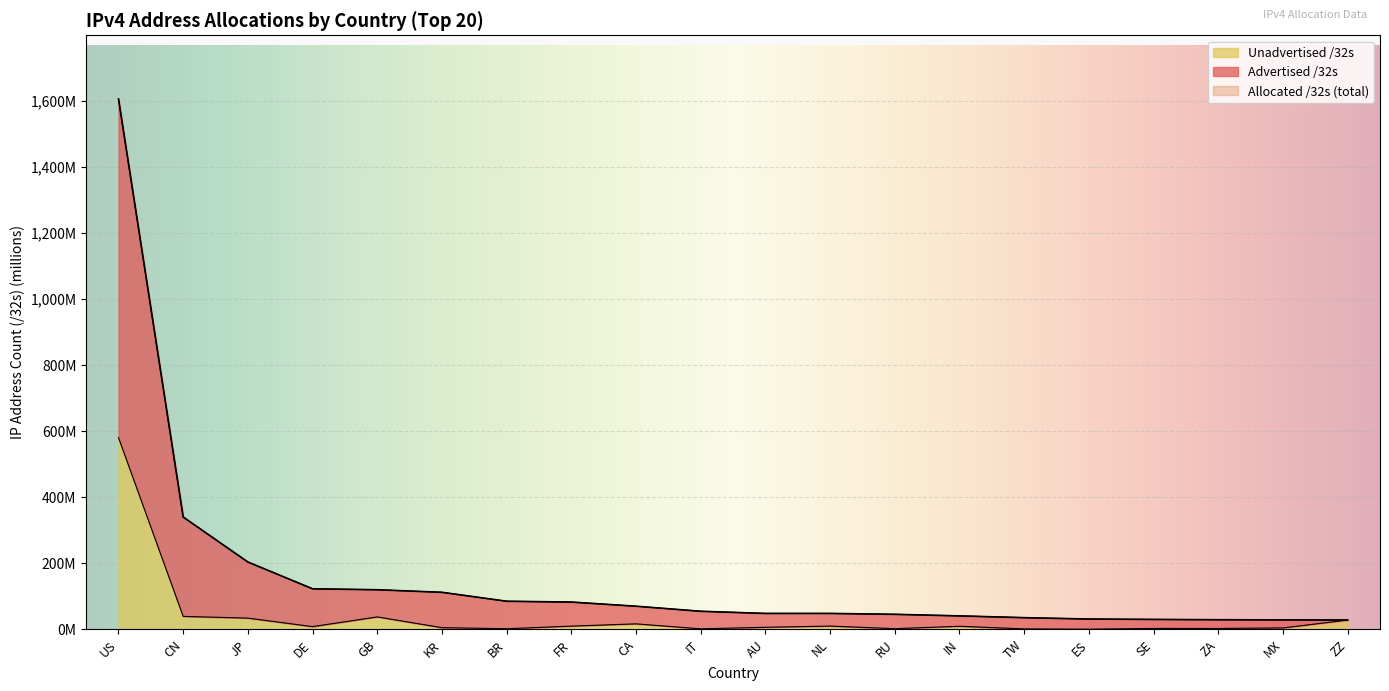

What is the value of the Allocated /32s point at the 4th from the left?

123.1